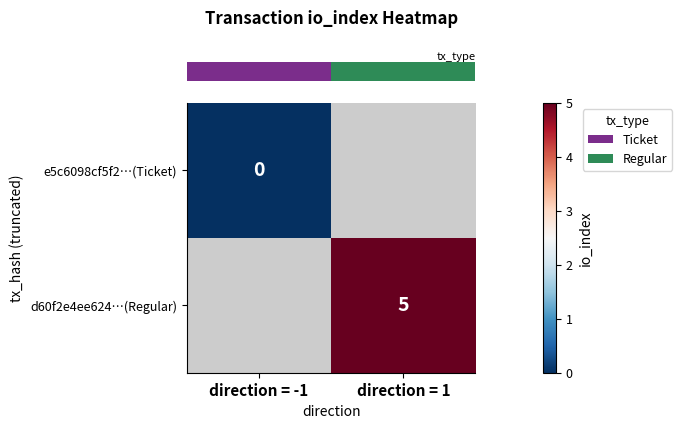

List the series in order of their peak value, lowest first.

row_0, row_1